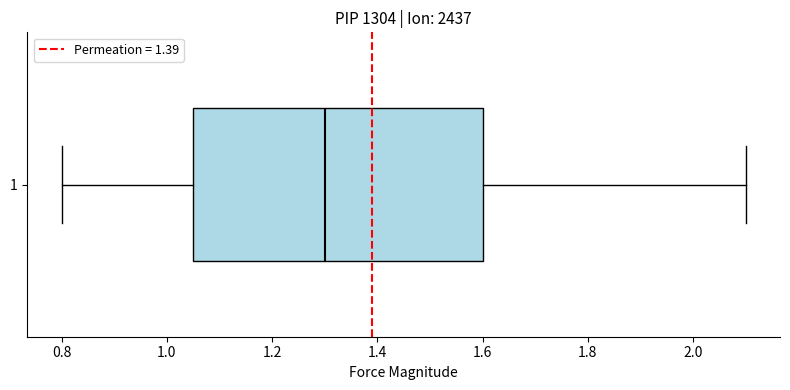

Transcribe this box plot: give where the median line is, the range the box spans, and where the two whiskers end, as read against the x-axis. The values are not printed on the chart, so give them approximately, as read against the axis.

median 1.30, box 1.06 to 1.60, whiskers 0.80 to 2.10